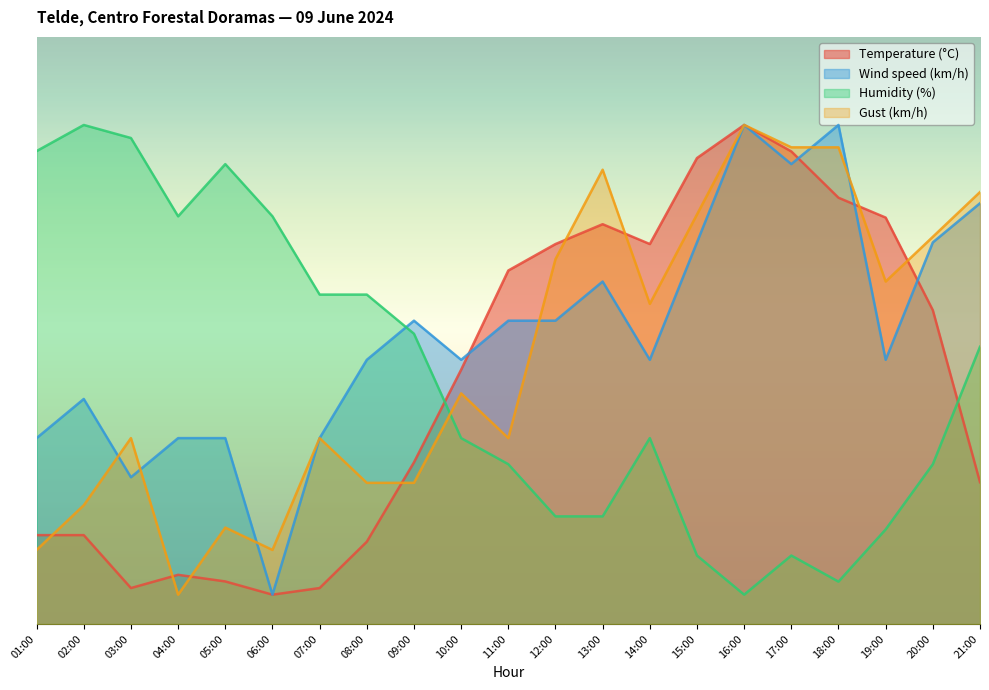

How many lines are shown in the chart?

4